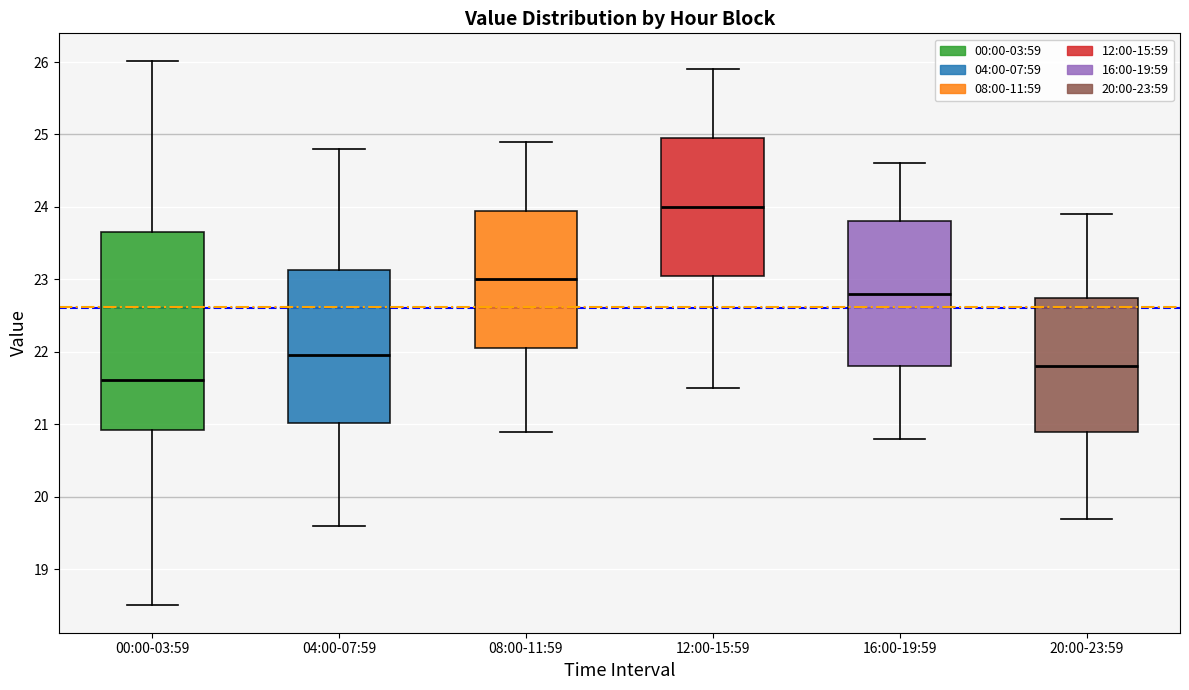

Reading left to right, transcribe this box plot: for each box, give where its median line is, the range the box spans, and where its two whiskers end, as read against the y-axis. The values are not printed on the chart, so give them approximately, as read against the axis.

00:00-03:59: median 21.6, box 20.9 to 23.7, whiskers 18.5 to 26.0
04:00-07:59: median 22.0, box 21.0 to 23.1, whiskers 19.6 to 24.8
08:00-11:59: median 23.0, box 22.1 to 24.0, whiskers 20.9 to 24.9
12:00-15:59: median 24.0, box 23.1 to 25.0, whiskers 21.5 to 25.9
16:00-19:59: median 22.8, box 21.8 to 23.8, whiskers 20.8 to 24.6
20:00-23:59: median 21.8, box 20.9 to 22.8, whiskers 19.7 to 23.9